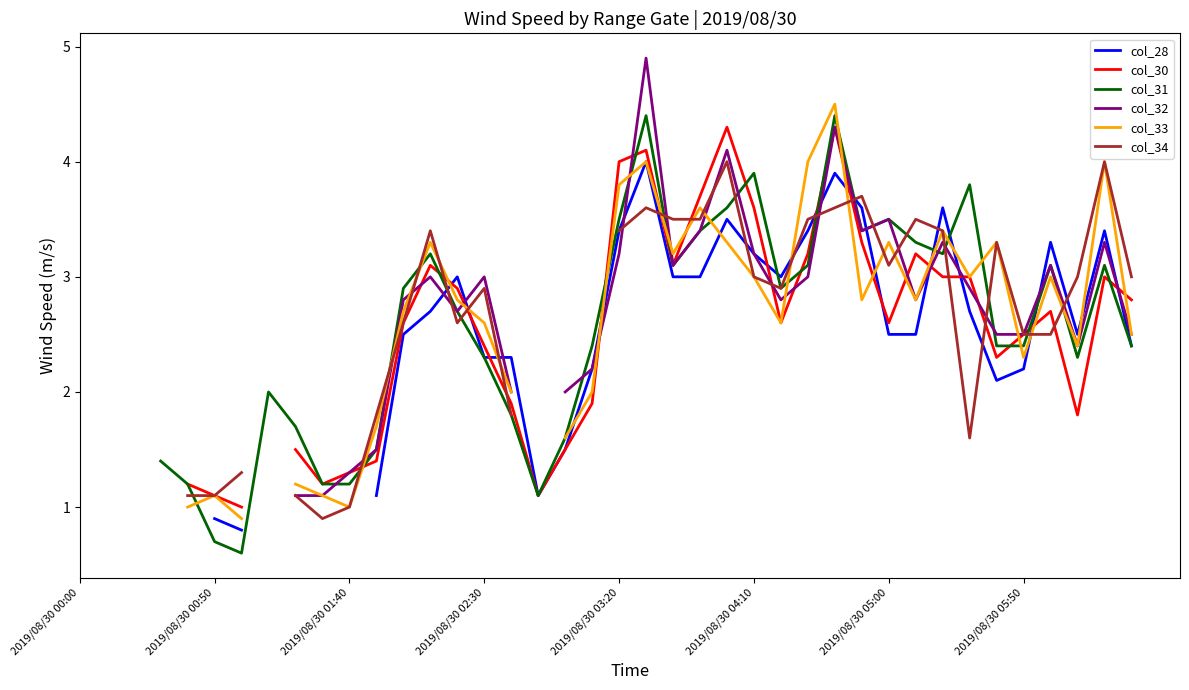

List the series in order of their overall mean, highest first.

col_28, col_30, col_31, col_32, col_33, col_34